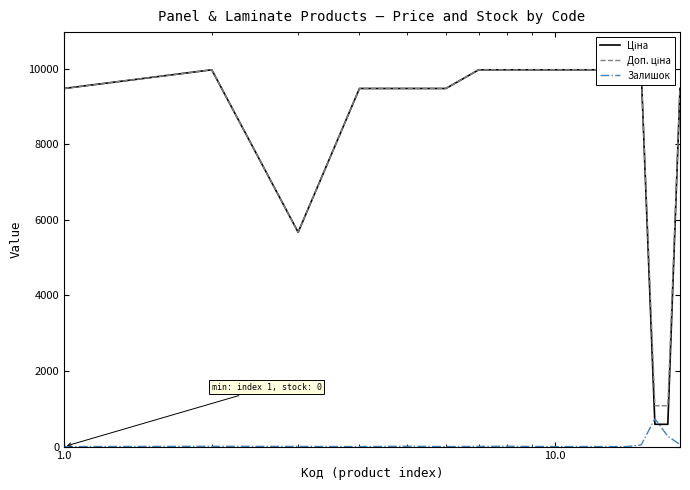

What is the value of the Доп. ціна point at the 1st from the left?

9480.1